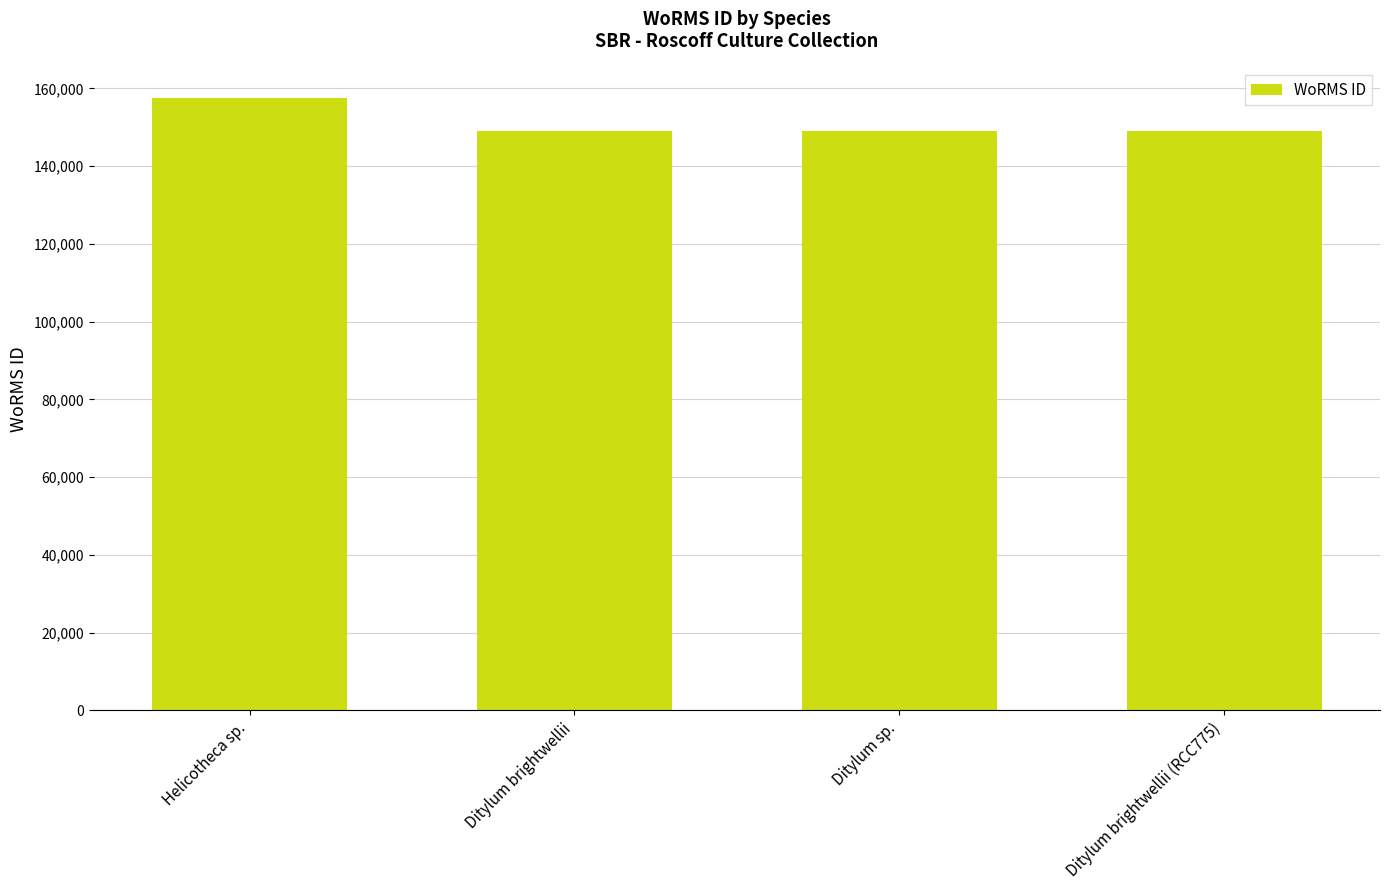

What is the smallest value displayed?

149022